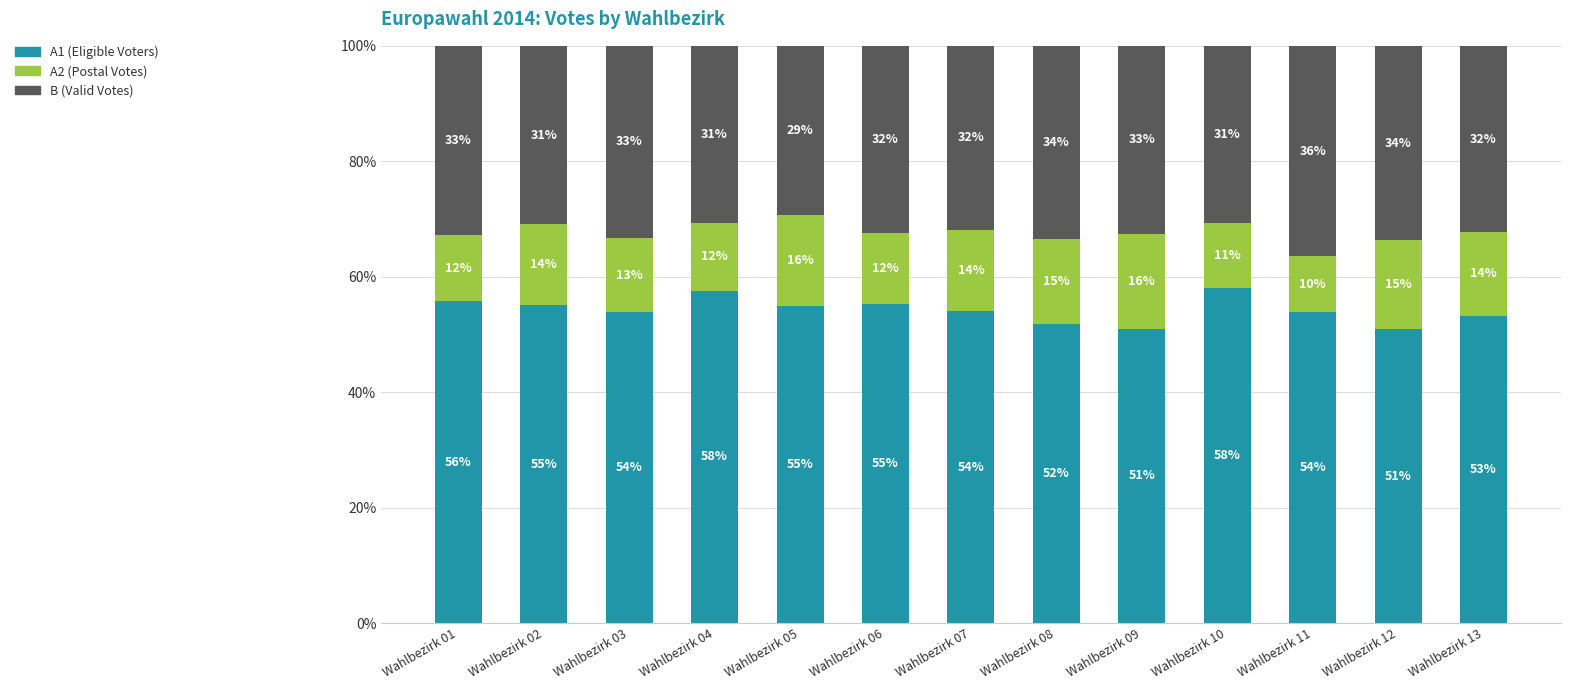

How many bars are there in total?

13